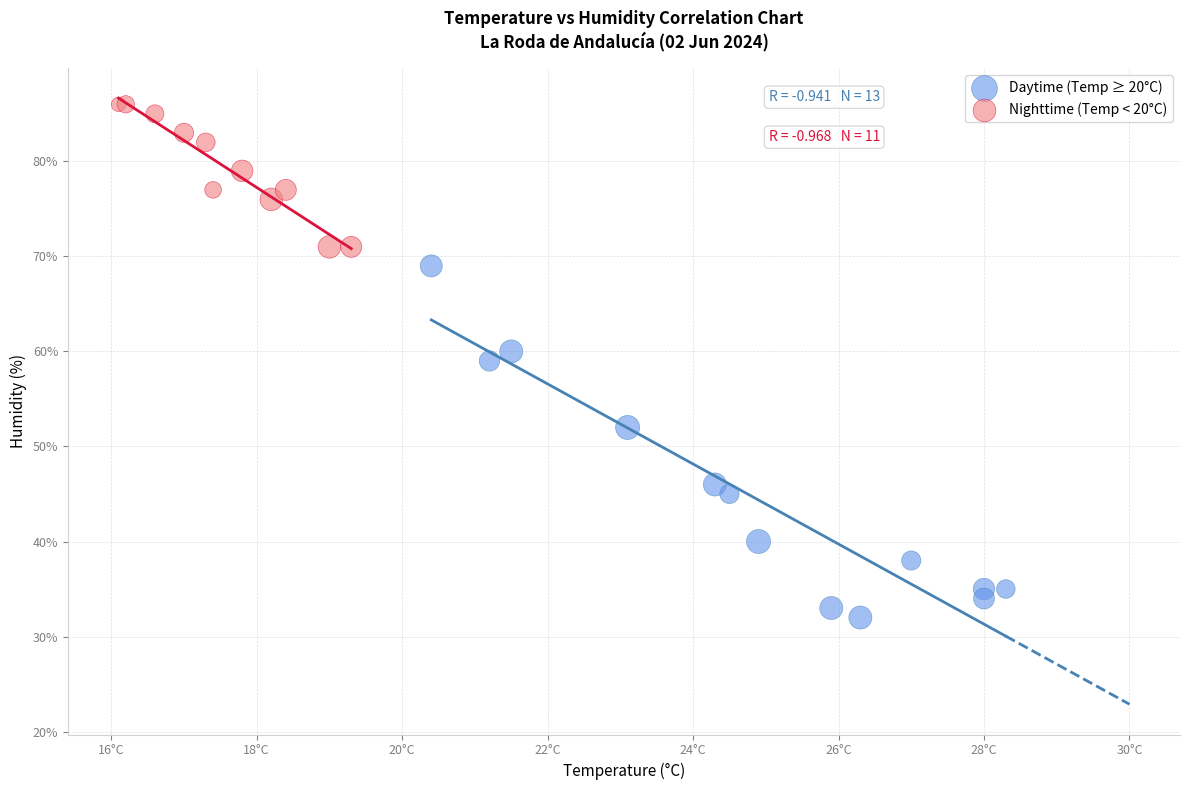

Which series contains the highest Y value?

Nighttime (Temp < 20°C)